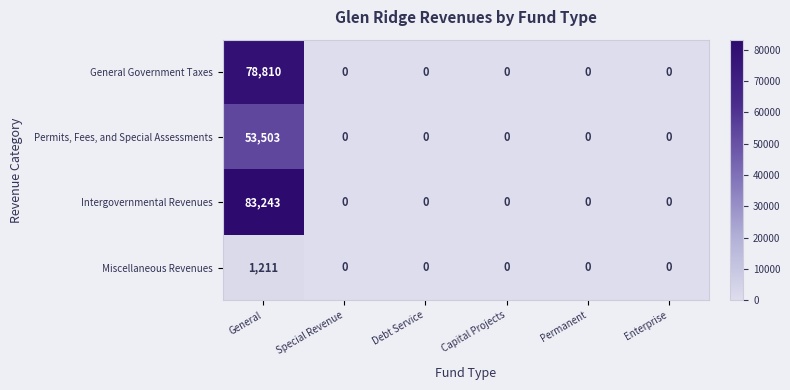

Which series has the largest total across all categories?

Intergovernmental Revenues